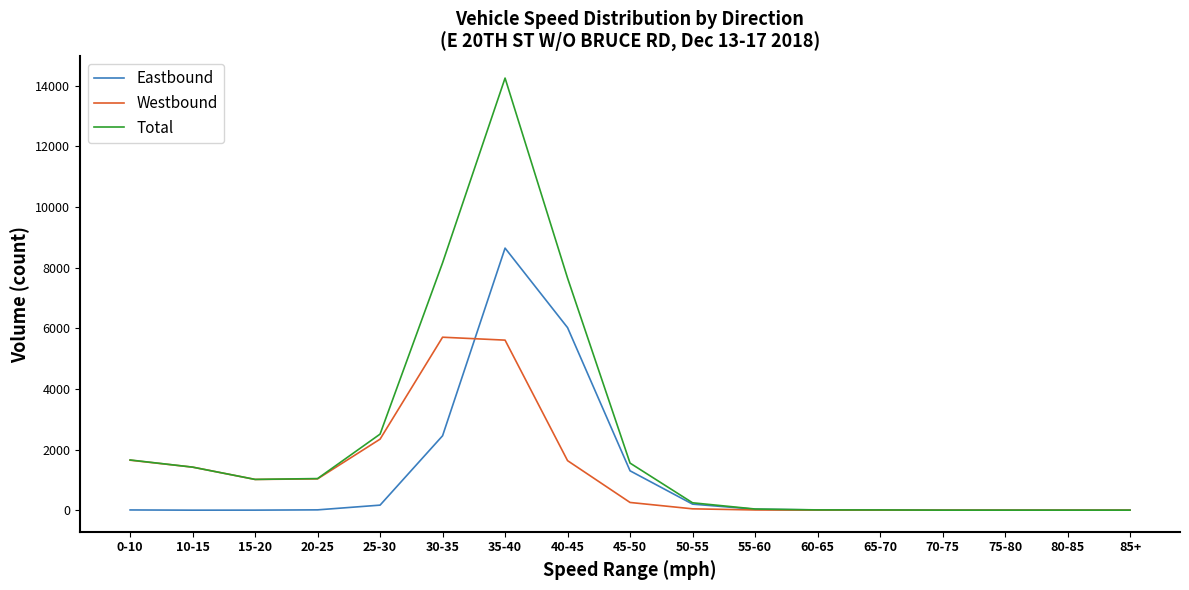

Does the chart display data point markers on the line(s)?

No